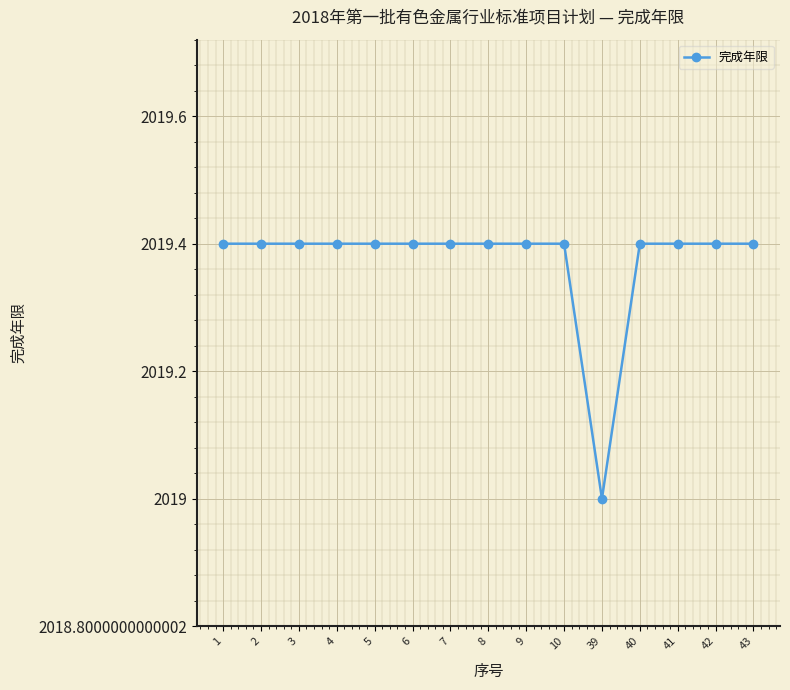

The chart shows a value of 1153 at 1. True or false?

False